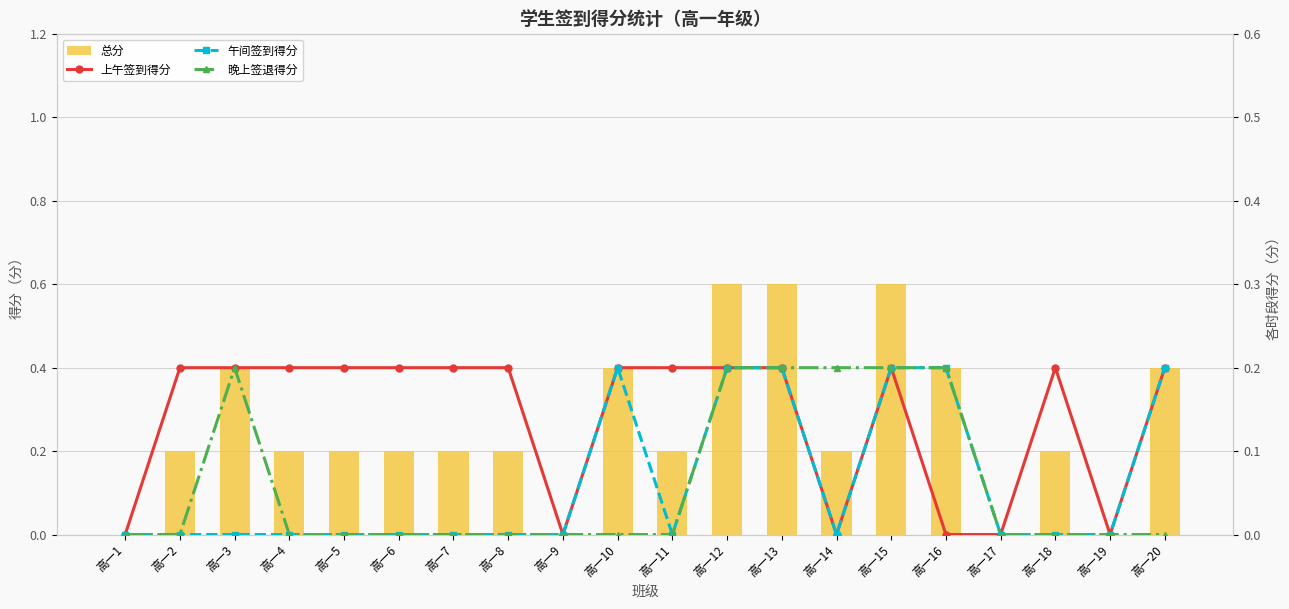

At how many categories does at least one series exceed 0?

16